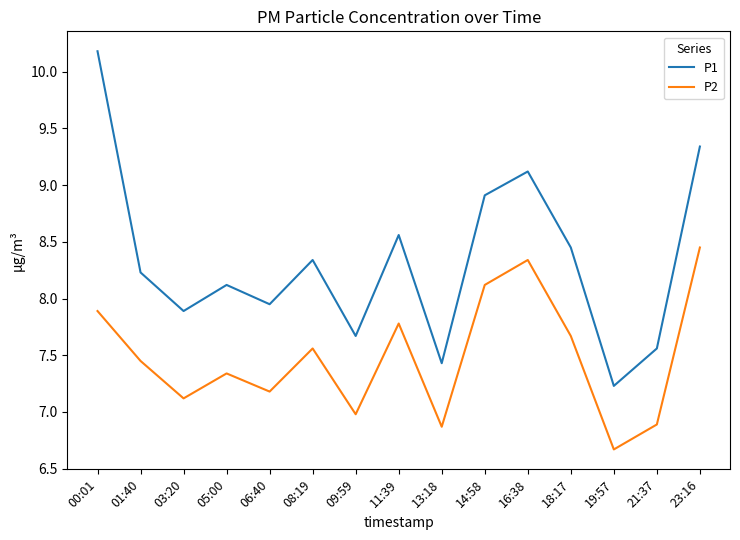

At how many categories does at least one series exceed 7?

15